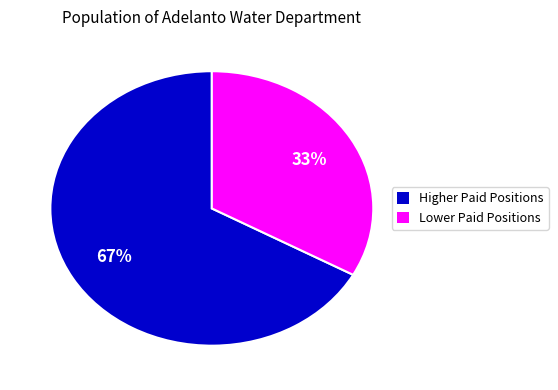

To the nearest percent, what is the average slice percentage?

50%